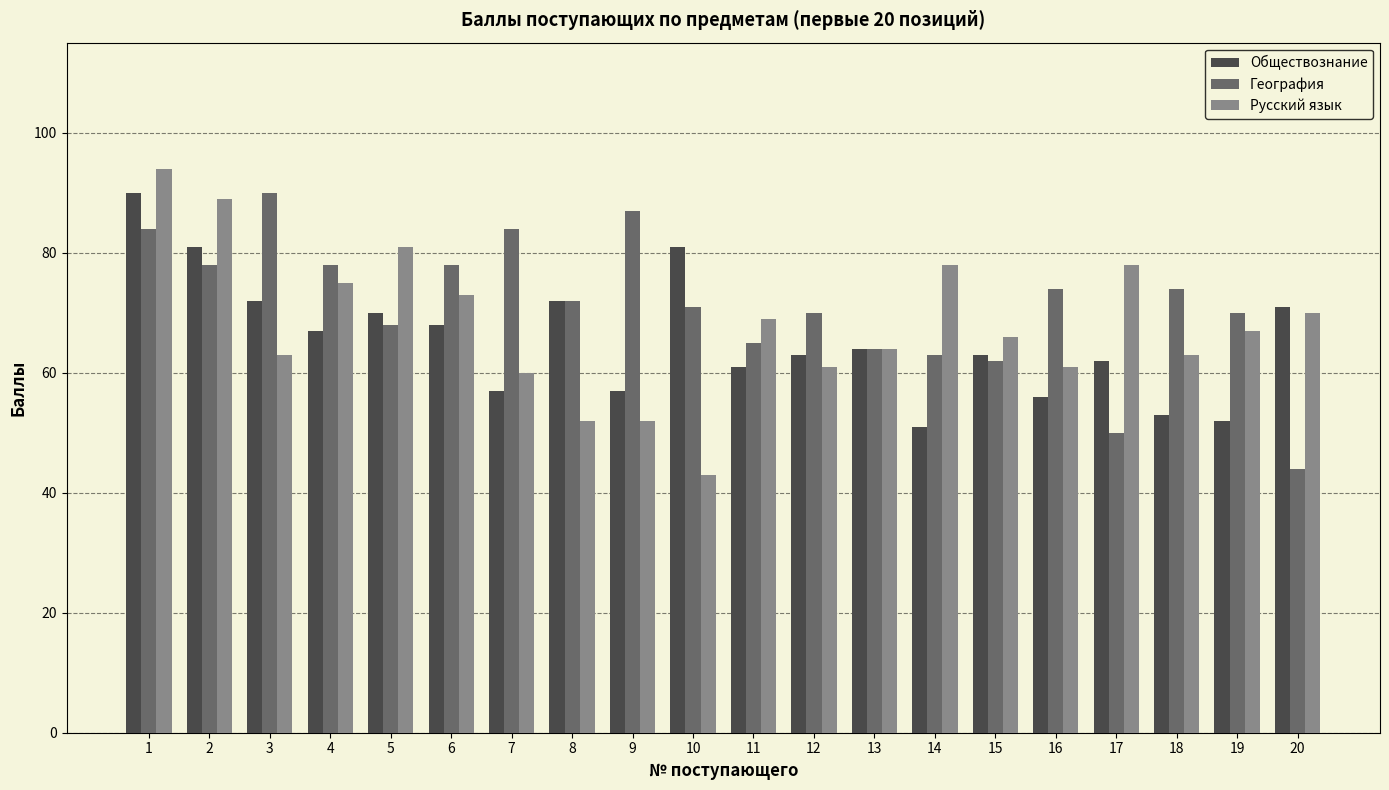

Which series changed the most between 2 and 14?

Обществознание